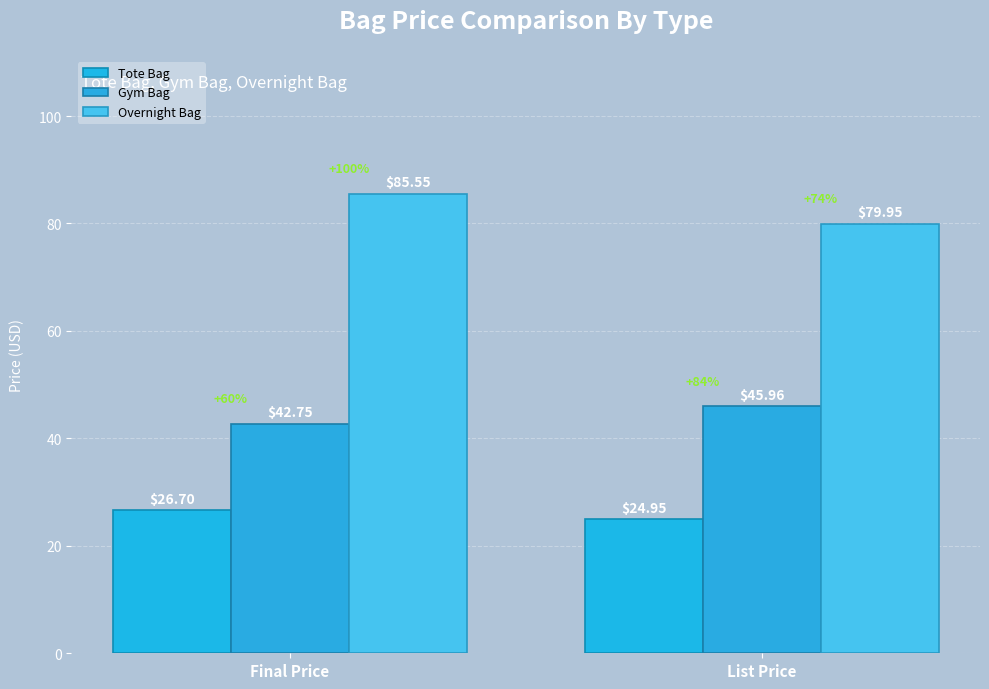

The value of Tote Bag at Final Price is 41.6. True or false?

False